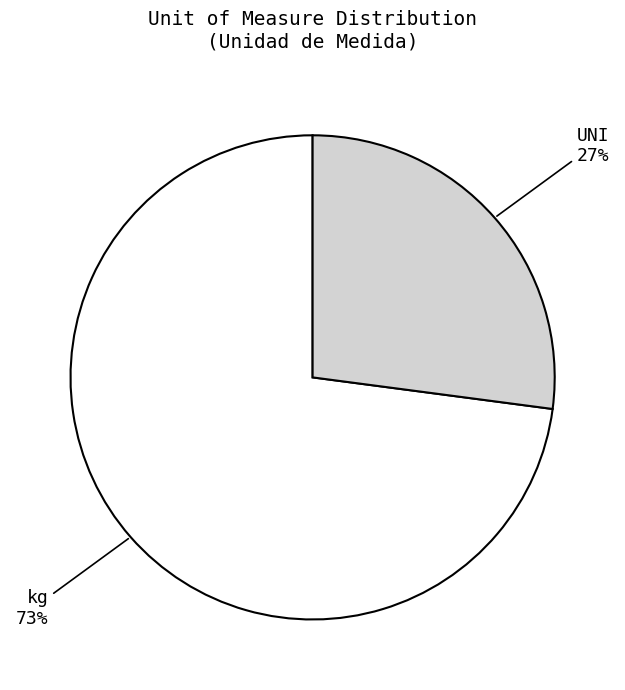

How many slices are in this pie chart?

2